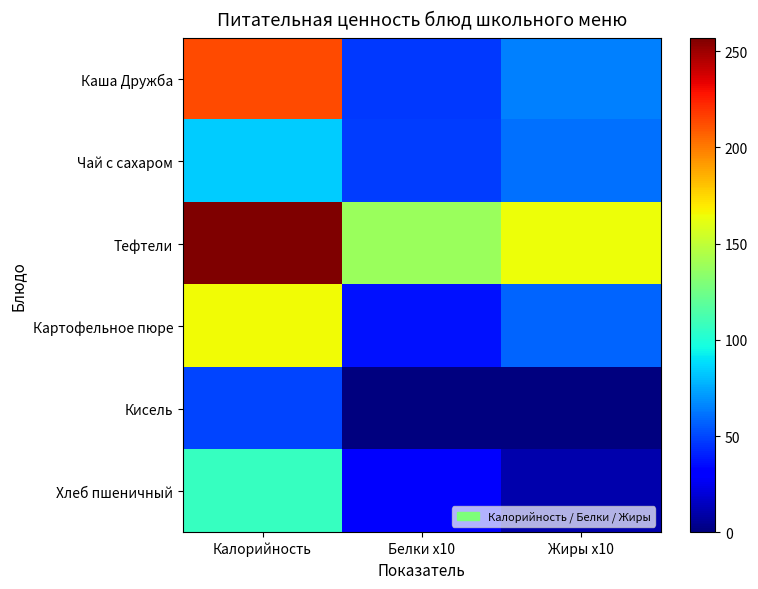

What is the difference between the highest and lowest values at Калорийность?

207.4